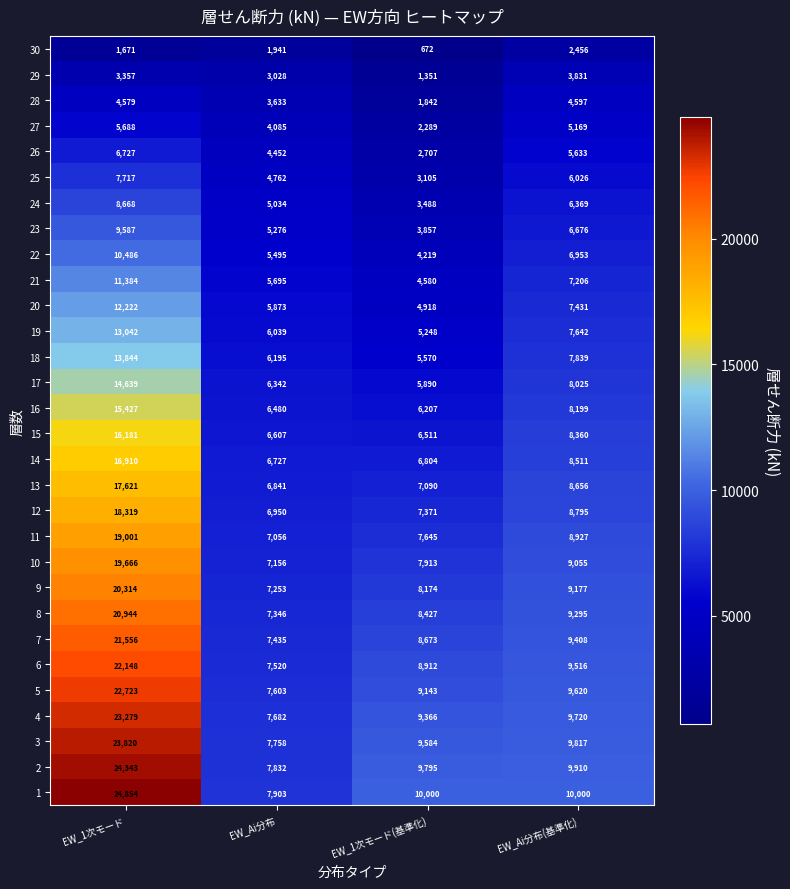

What is the difference between the highest and lowest values at EW_Ai分布(基準化)?

7544